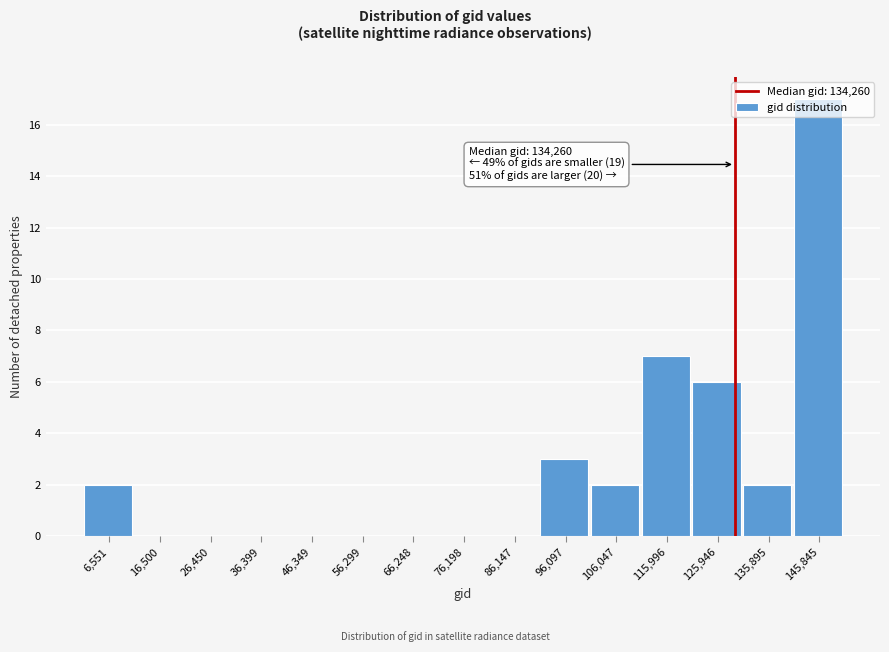

What is the change in value from 96,097 to 115,996?

+4